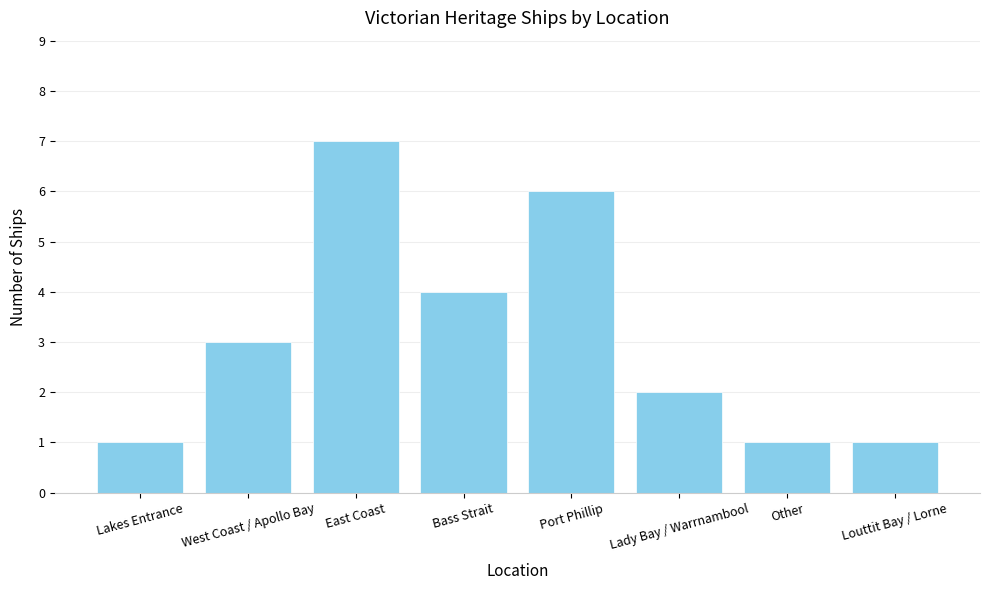

Which label corresponds to the largest value in the chart?

East Coast